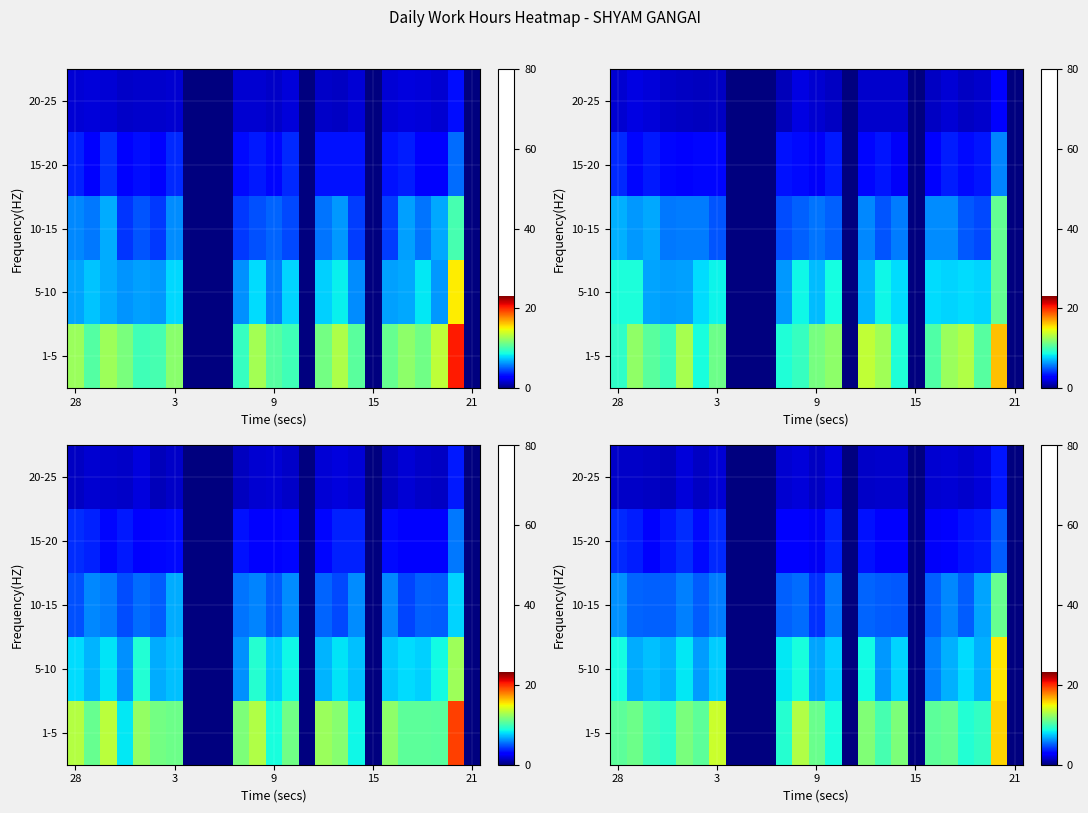

What is the difference between the highest and lowest values at 5?

9.3